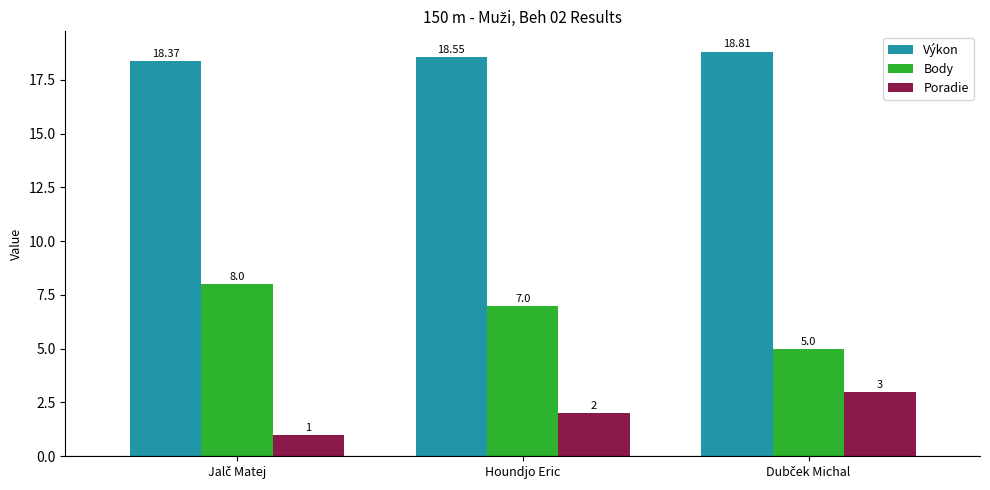

How many Body values are between 5 and 8?

3